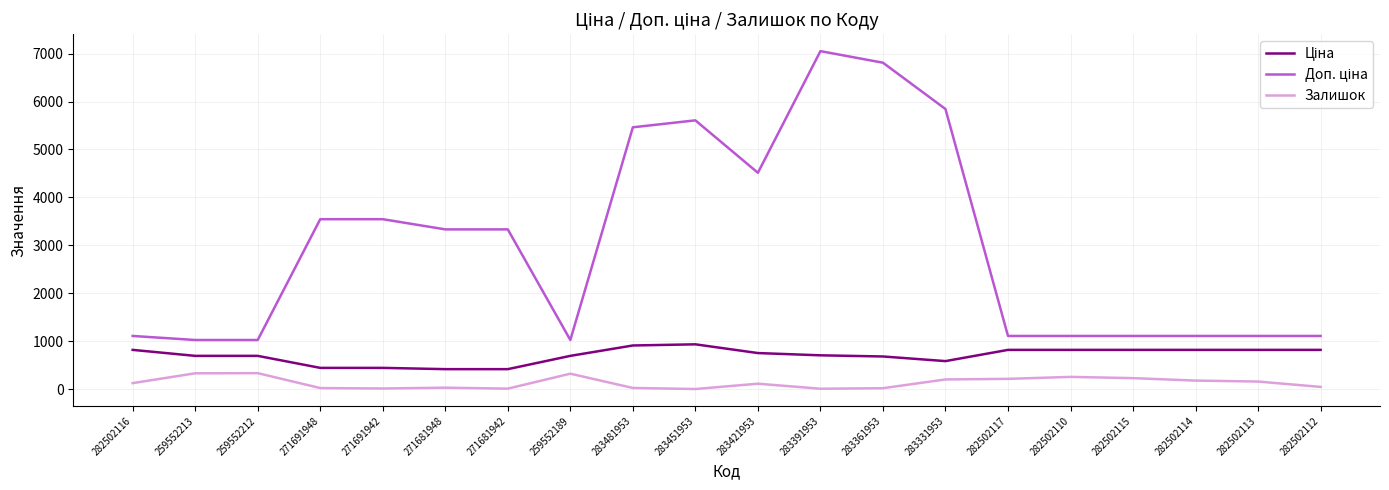

What is the total value across all series at 282502113?

2085.7